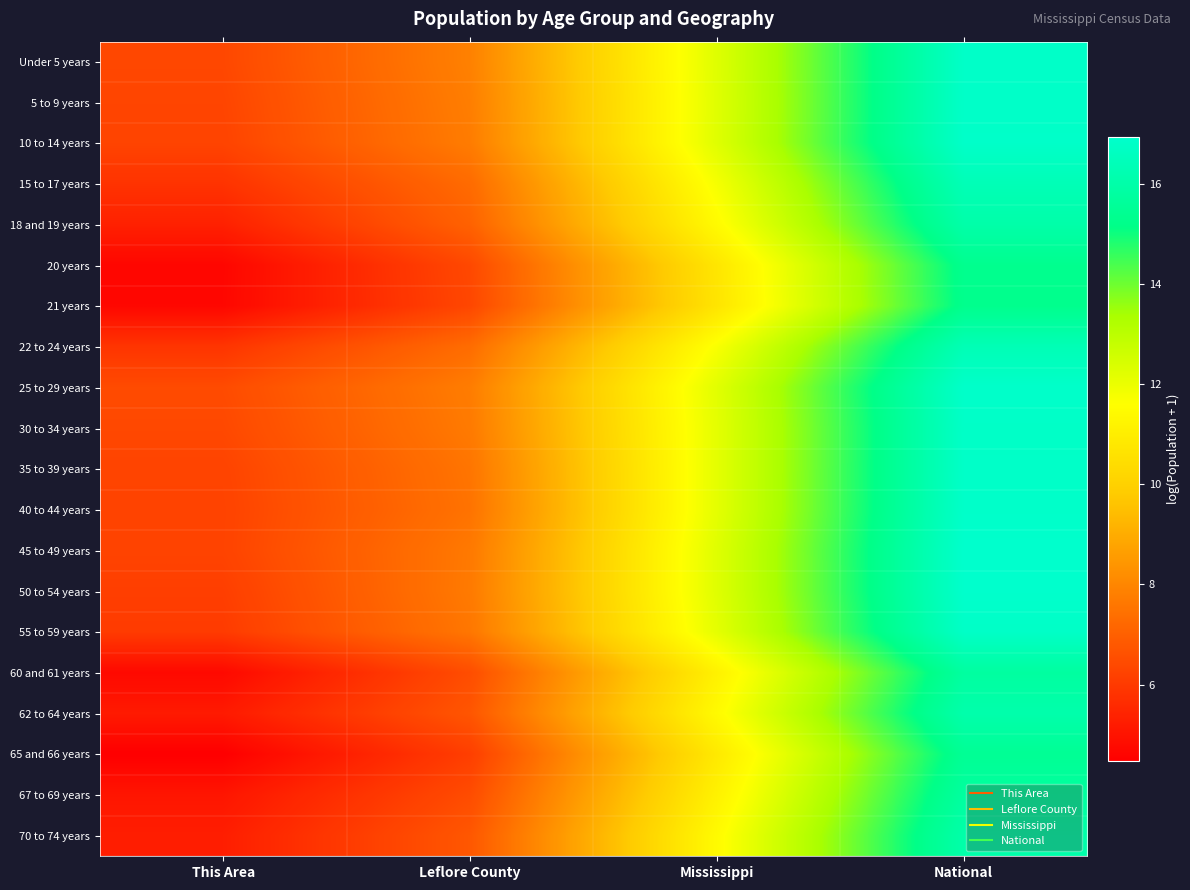

Reading left to right, transcribe all the data shown in this chart.

Under 5 years: This Area=6.4	Leflore County=7.9	Mississippi=12.3	National=16.8
5 to 9 years: This Area=6.3	Leflore County=7.8	Mississippi=12.2	National=16.8
10 to 14 years: This Area=6.3	Leflore County=7.7	Mississippi=12.2	National=16.8
15 to 17 years: This Area=5.8	Leflore County=7.3	Mississippi=11.8	National=16.4
18 and 19 years: This Area=5.4	Leflore County=7.1	Mississippi=11.5	National=16.0
20 years: This Area=4.7	Leflore County=6.4	Mississippi=10.7	National=15.3
21 years: This Area=4.7	Leflore County=6.3	Mississippi=10.7	National=15.3
22 to 24 years: This Area=5.9	Leflore County=7.3	Mississippi=11.7	National=16.4
25 to 29 years: This Area=6.5	Leflore County=7.8	Mississippi=12.2	National=16.9
30 to 34 years: This Area=6.4	Leflore County=7.7	Mississippi=12.1	National=16.8
35 to 39 years: This Area=6.3	Leflore County=7.5	Mississippi=12.1	National=16.8
40 to 44 years: This Area=6.2	Leflore County=7.5	Mississippi=12.1	National=16.9
45 to 49 years: This Area=6.2	Leflore County=7.7	Mississippi=12.2	National=16.9
50 to 54 years: This Area=6.1	Leflore County=7.7	Mississippi=12.2	National=16.9
55 to 59 years: This Area=6.0	Leflore County=7.6	Mississippi=12.1	National=16.8
60 and 61 years: This Area=4.7	Leflore County=6.5	Mississippi=11.1	National=15.8
62 to 64 years: This Area=5.2	Leflore County=6.7	Mississippi=11.4	National=16.1
65 and 66 years: This Area=4.5	Leflore County=6.1	Mississippi=10.8	National=15.5
67 to 69 years: This Area=5.0	Leflore County=6.5	Mississippi=11.1	National=15.8
70 to 74 years: This Area=5.3	Leflore County=6.8	Mississippi=11.5	National=16.0